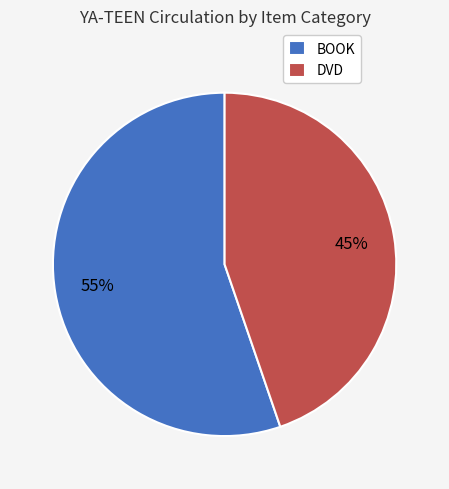

To the nearest percent, what is the combined percentage of BOOK and DVD?

100%